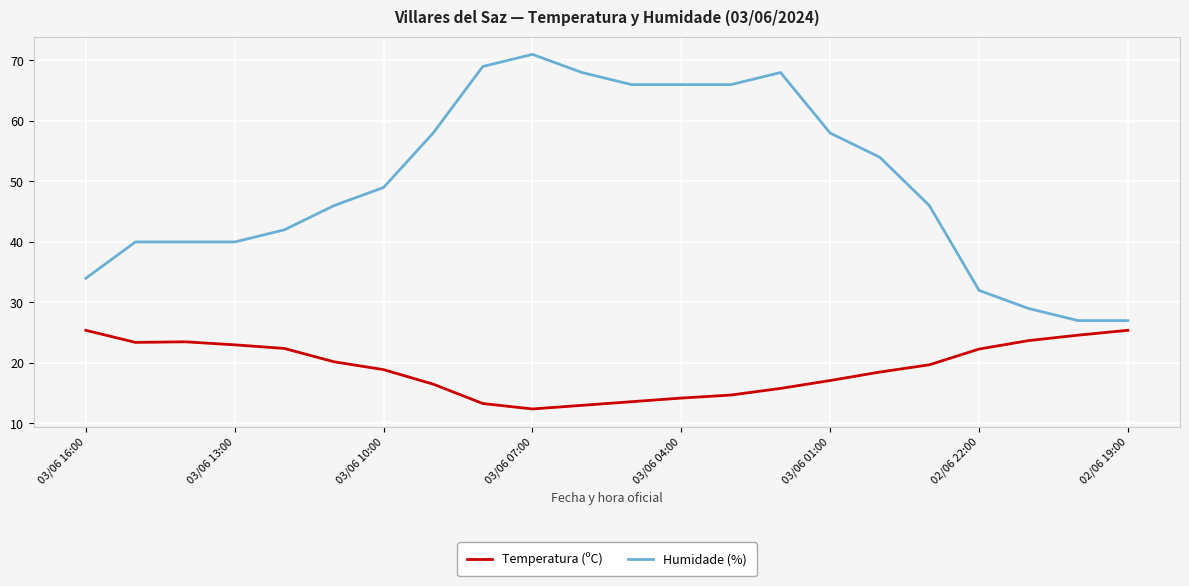

What are all the series names shown in the legend?

Temperatura (ºC), Humidade (%)